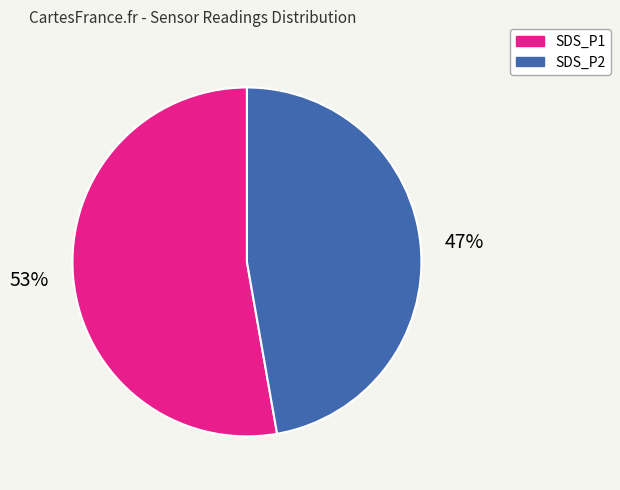

Between SDS_P2 and SDS_P1, which is larger?

SDS_P1